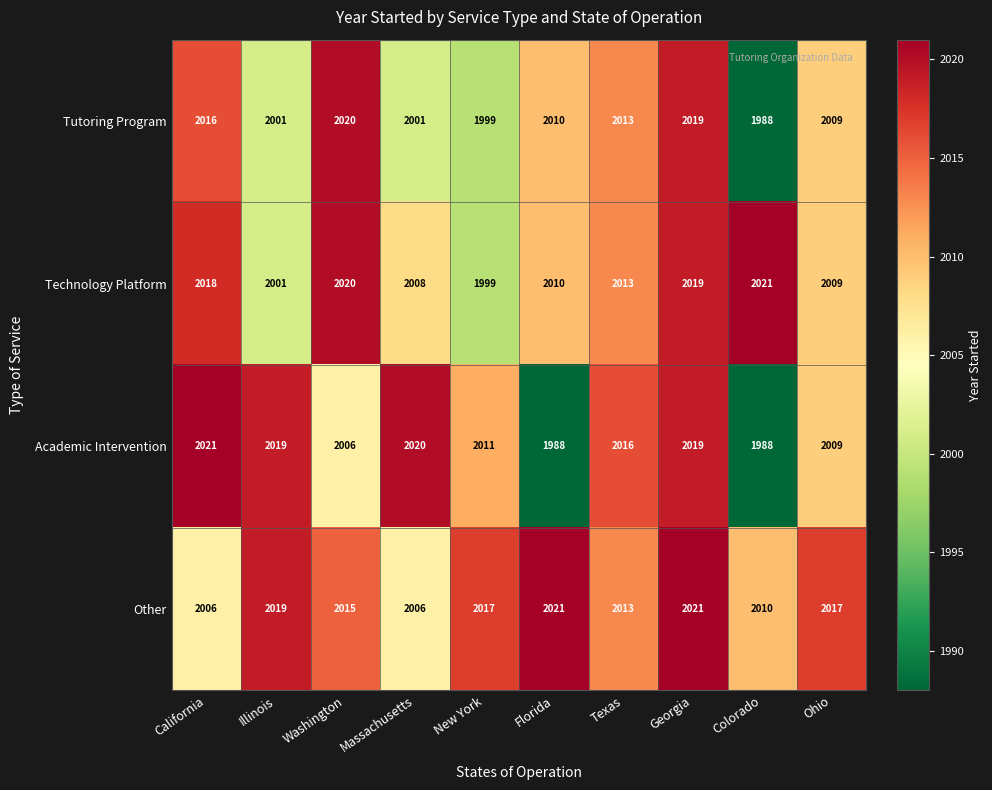

List the labels in order of Technology Platform value, smallest first.

New York, Illinois, Massachusetts, Ohio, Florida, Texas, California, Georgia, Washington, Colorado